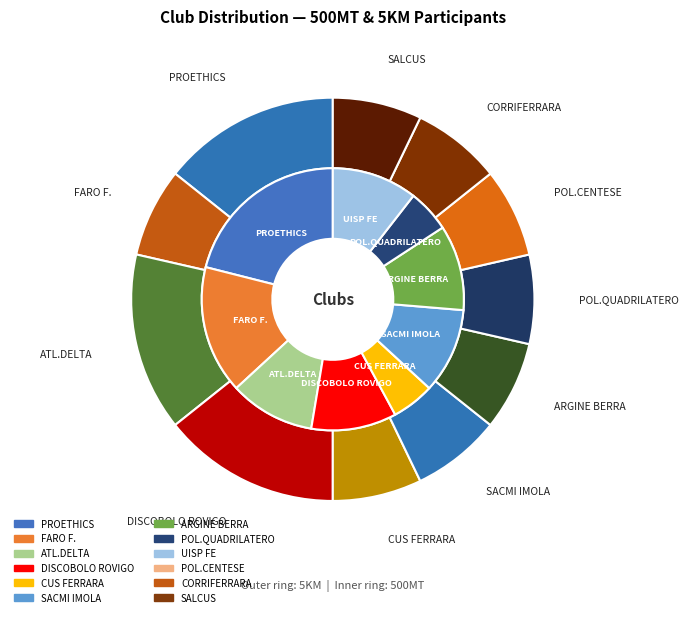

Which series has the largest range (max minus min)?

values_500mt